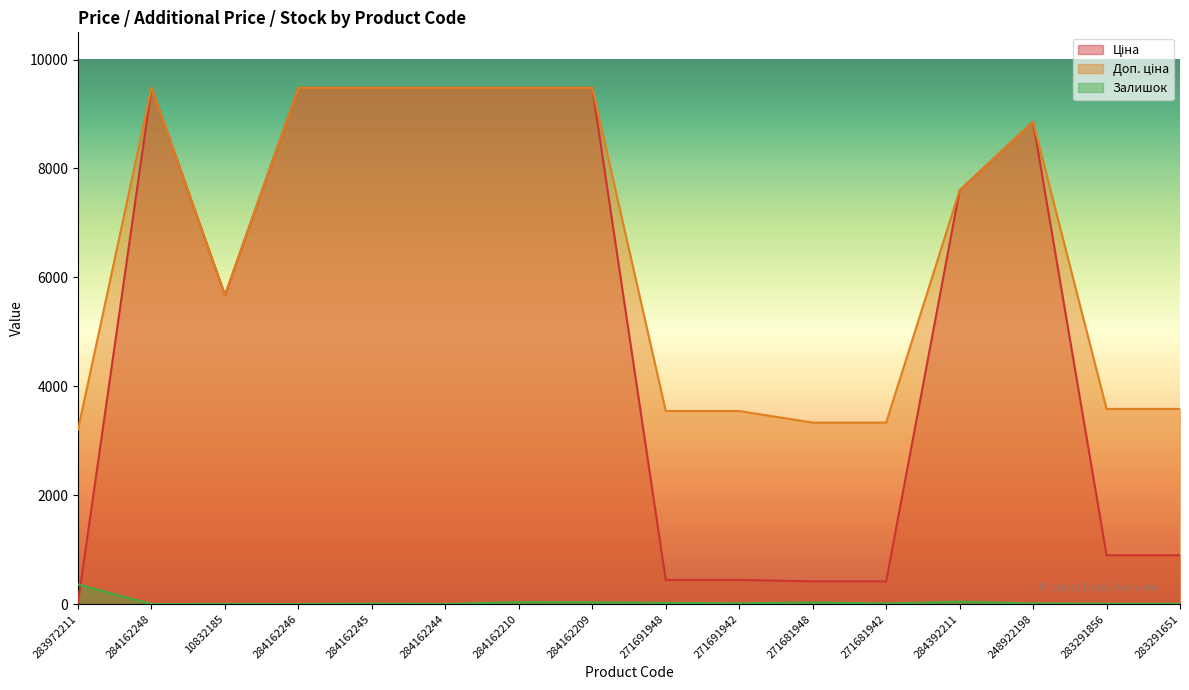

The value of Доп. ціна at 10832185 is 5673.8. True or false?

True